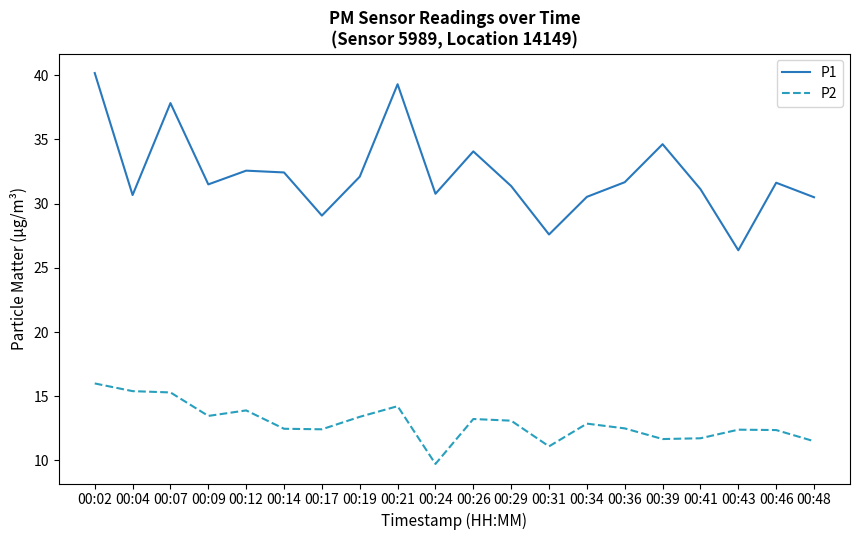

How many distinct data groups are displayed?

2